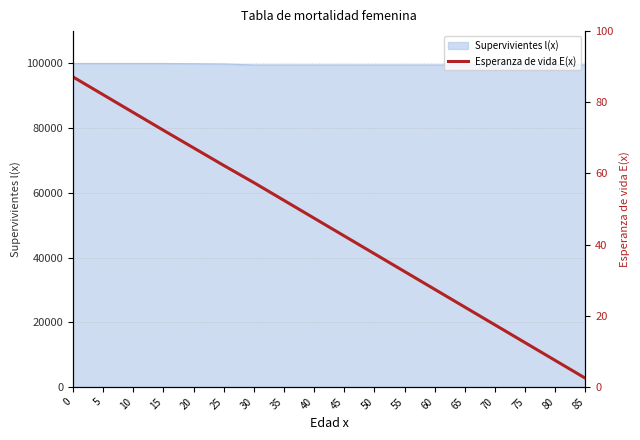

What is the maximum value for Supervivientes l(x)?

100000.0